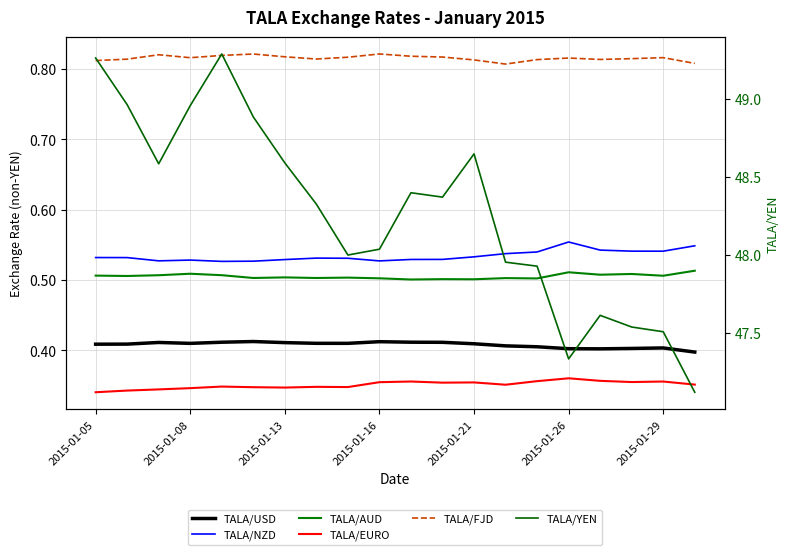

True or false: TALA/FJD and TALA/USD cross at least once.

False